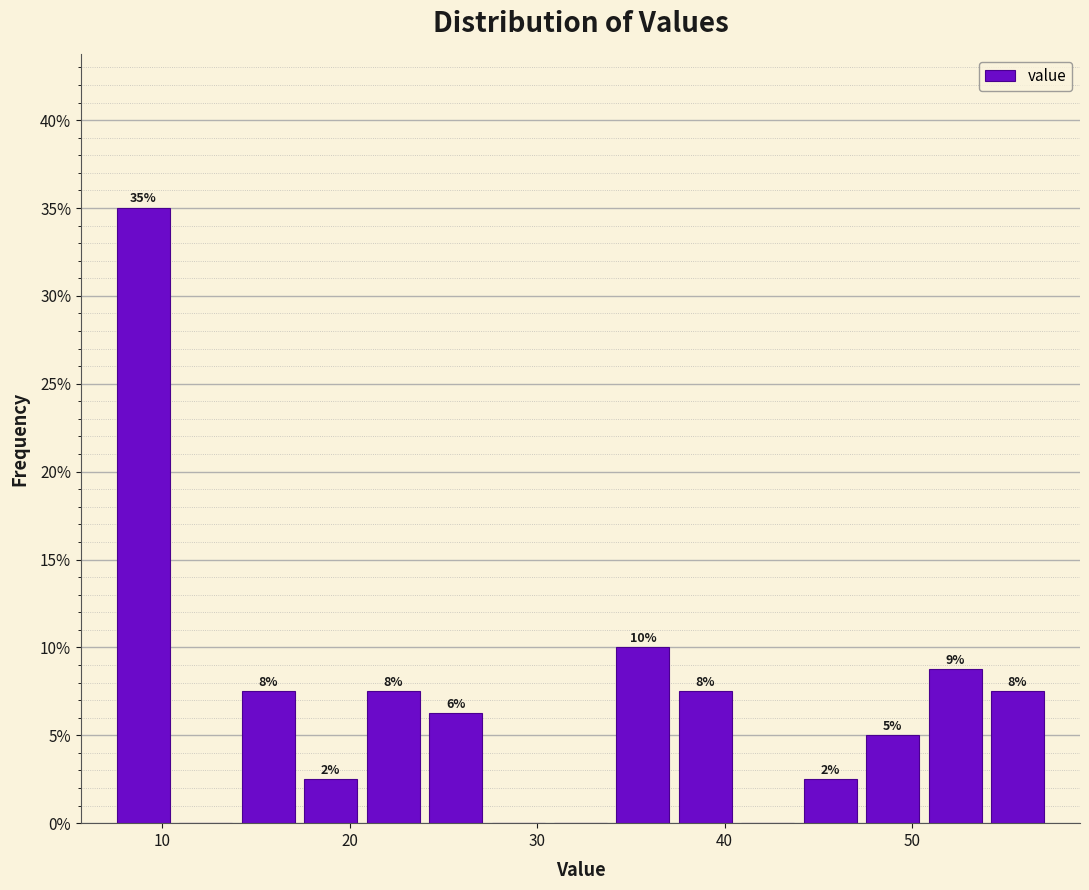

Read against the x-axis, roughly where is the centre of the tallest bar?

9